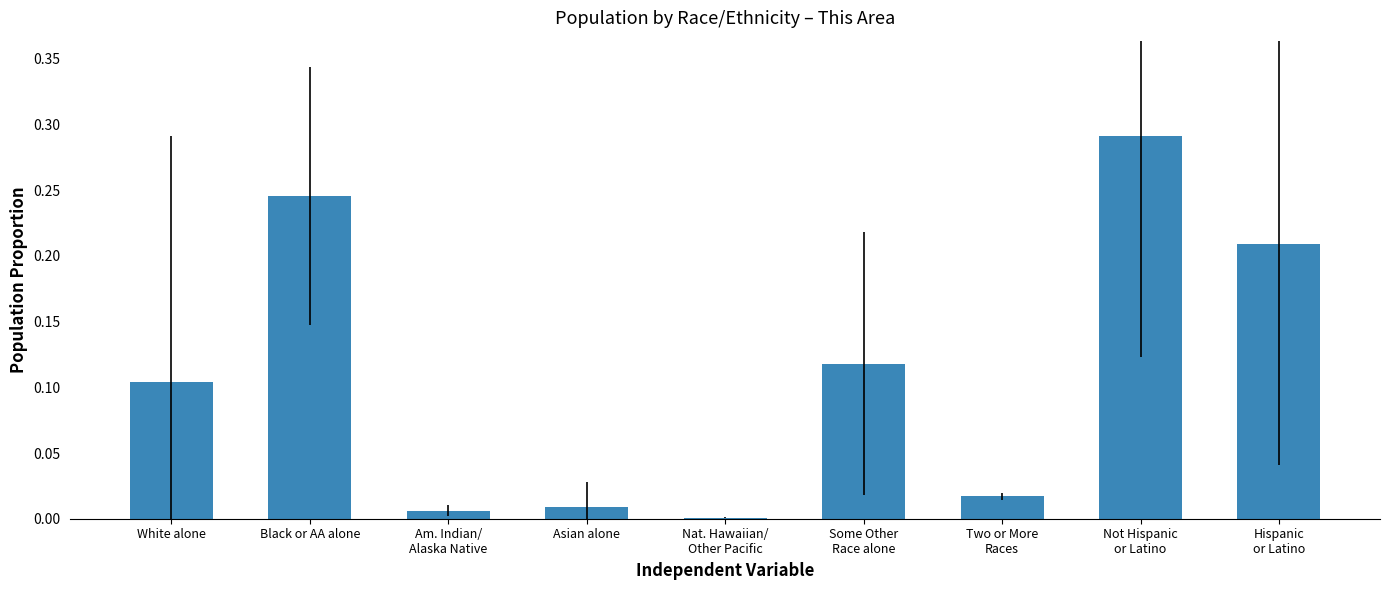

The chart shows a value of 0.0 at White alone. True or false?

False